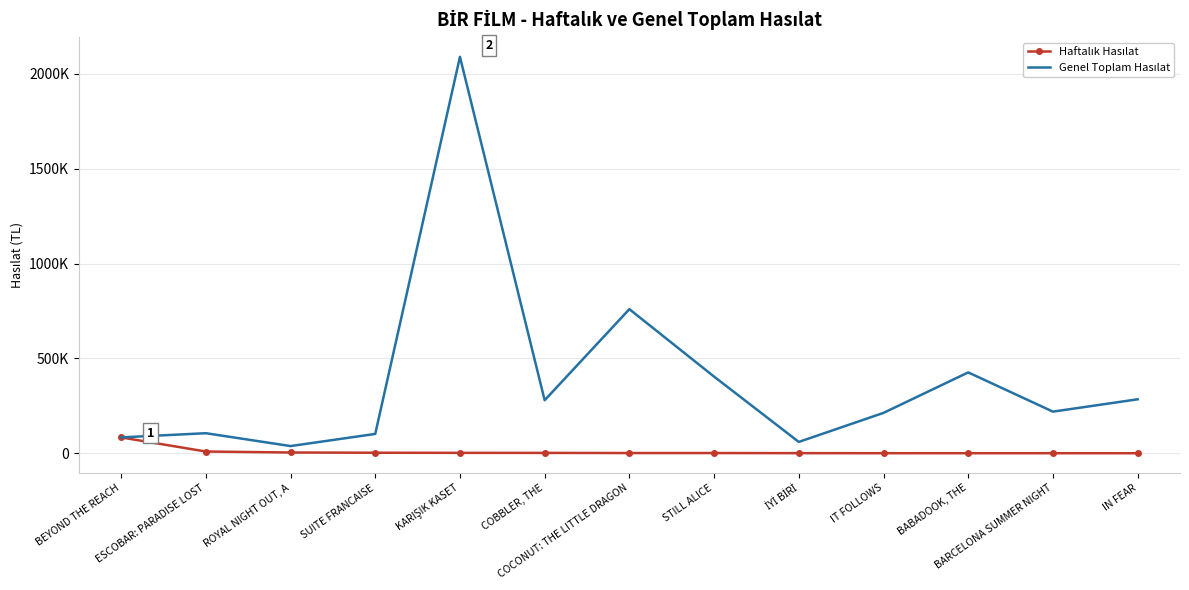

Between IN FEAR and IT FOLLOWS, which is larger?

IT FOLLOWS